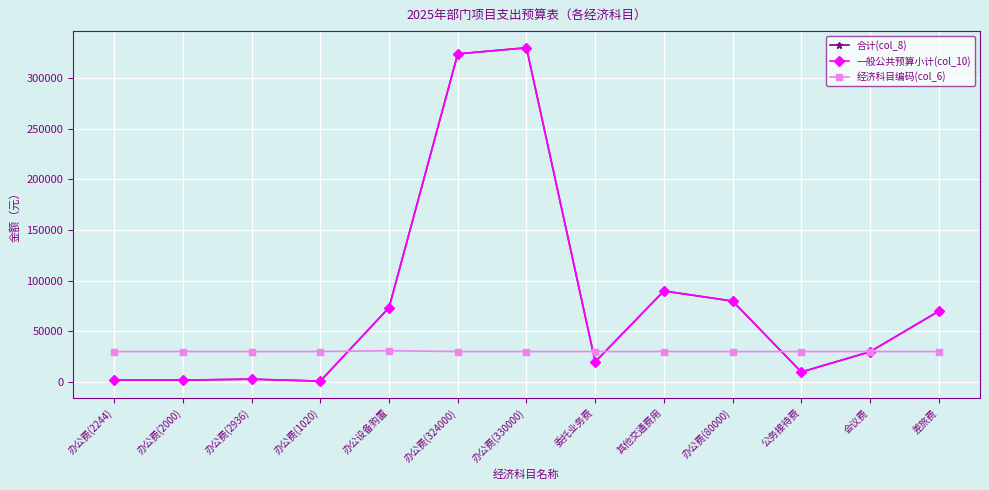

What is the difference between the 一般公共预算小计(col_10) values at 会议费 and 办公设备购置?

43600